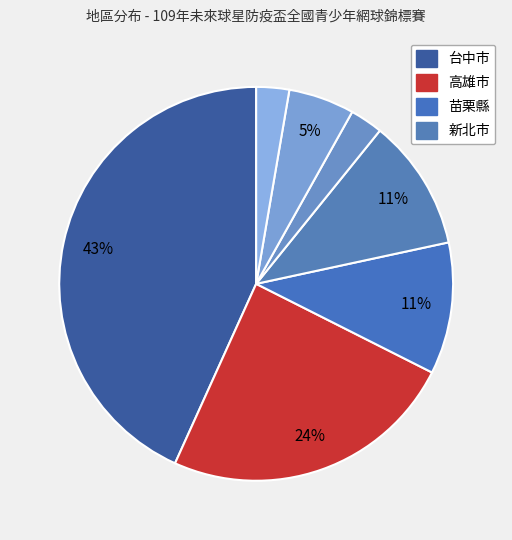

Is there a majority slice in this chart?

No